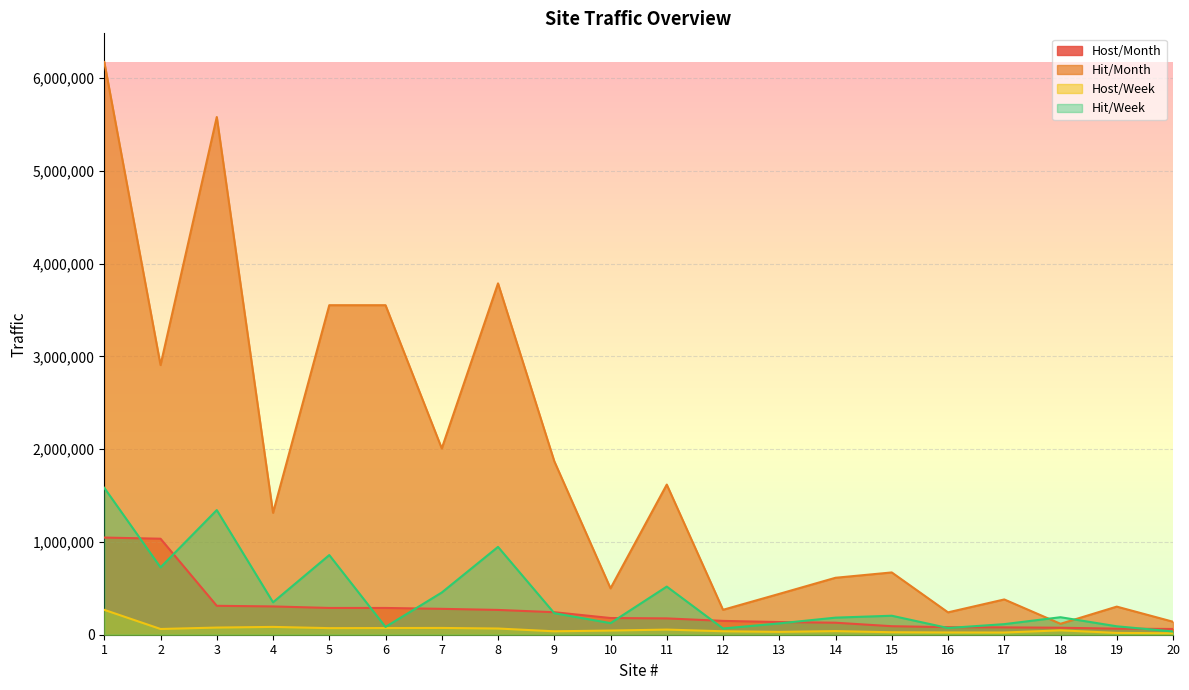

At how many categories does at least one series exceed 3996630?

2